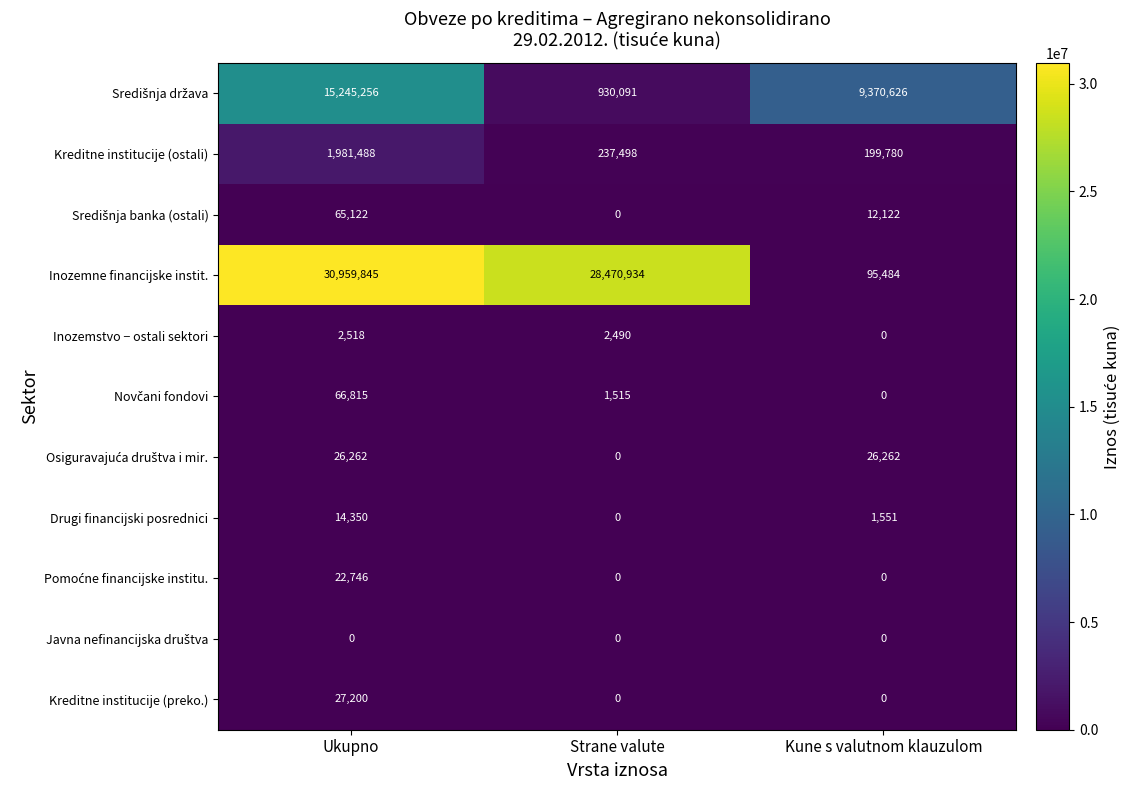

Is it true that Inozemstvo − ostali sektori equals 2490 at Strane valute?

True